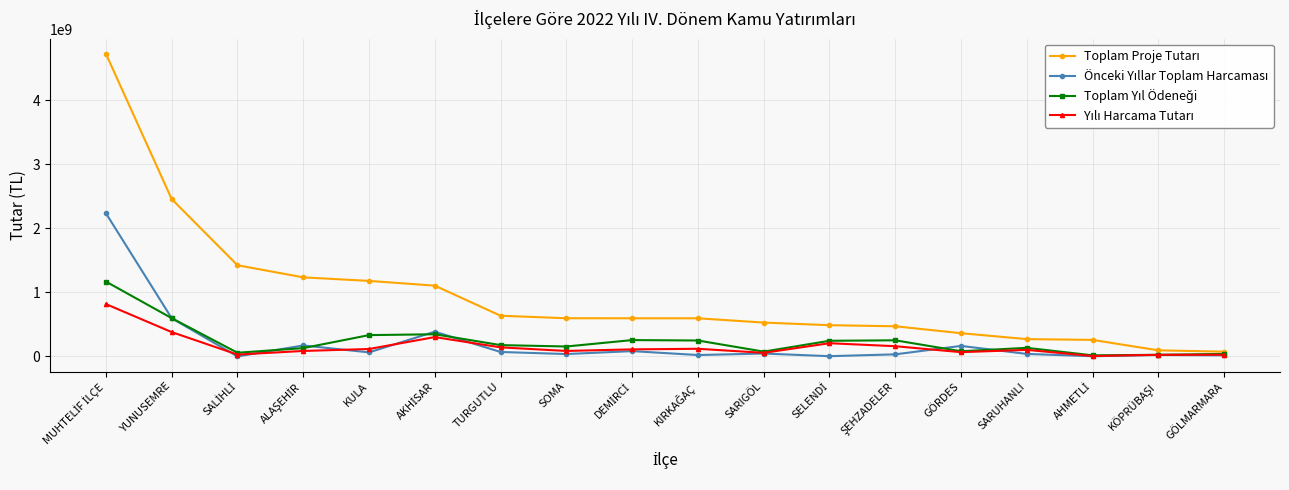

What is the spread (max minus min) of values at YUNUSEMRE?

2075187550.1